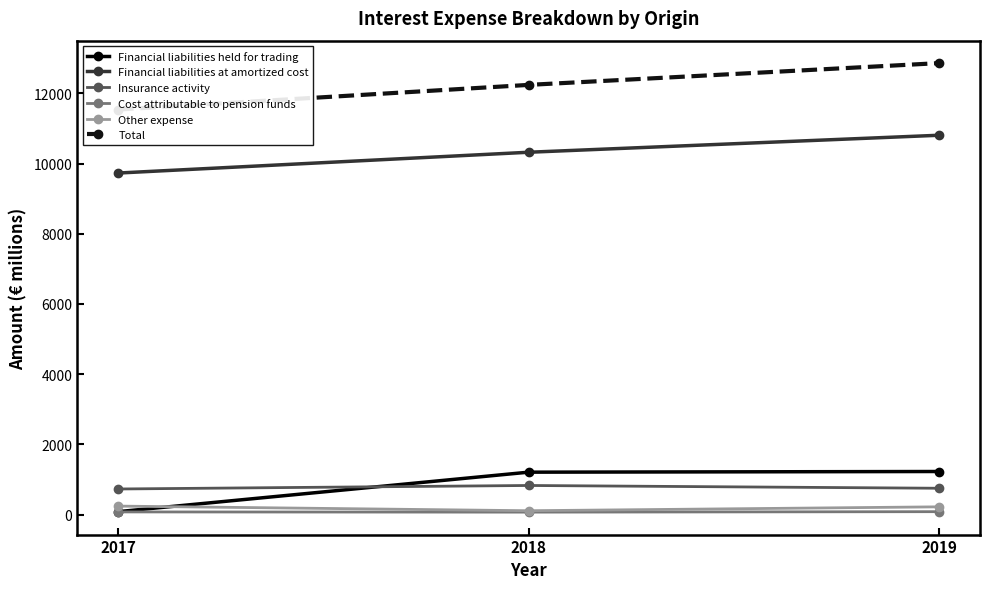

What is the total value across all series at 2018?

24789